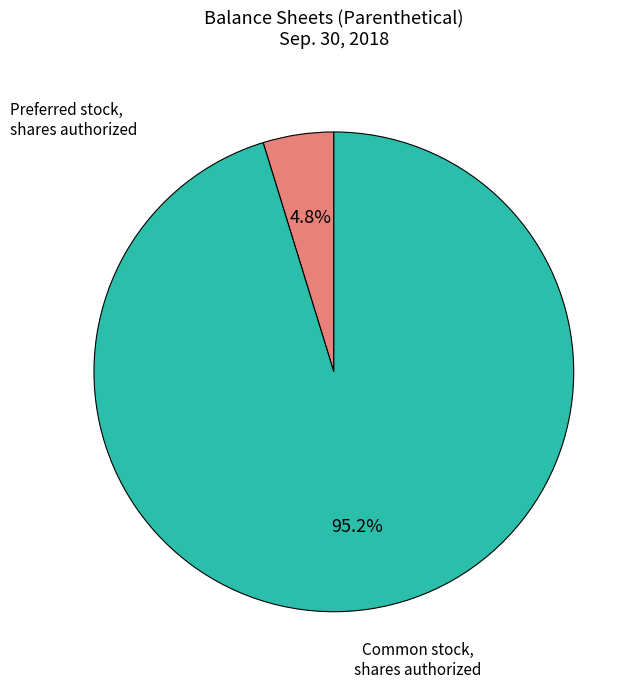

Is there any slice that represents more than half of the pie?

Yes